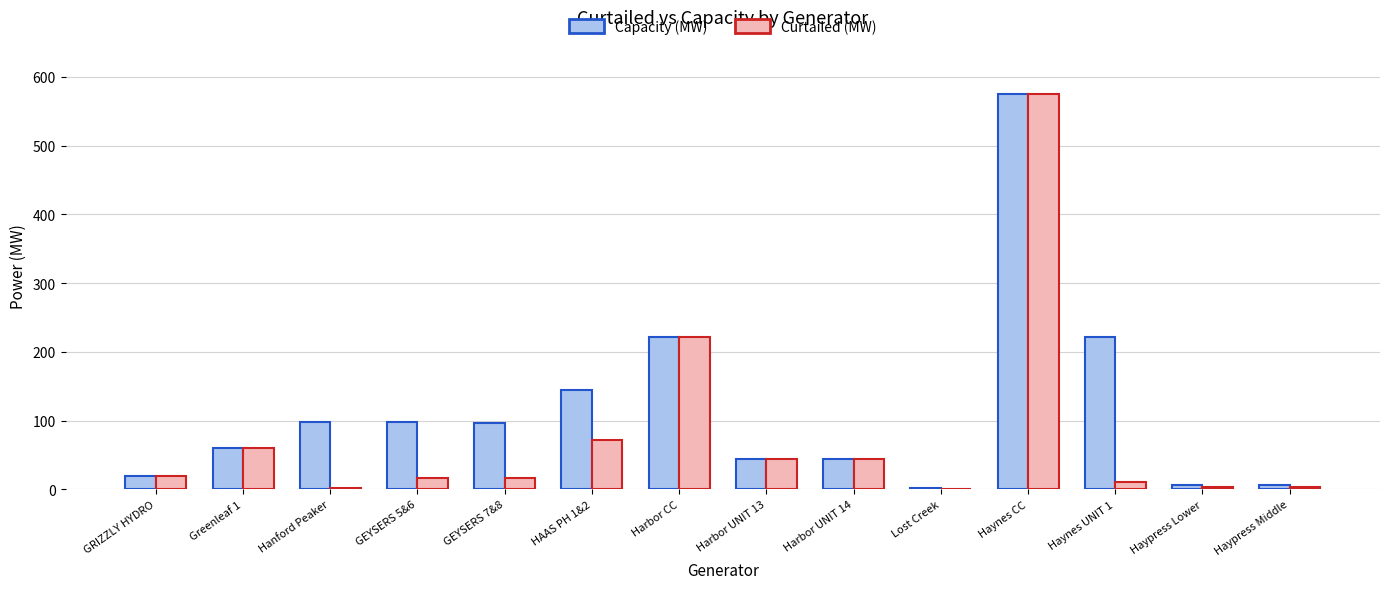

What is the sum of the Curtailed (MW) values at Greenleaf 1 and Harbor UNIT 13?

104.0